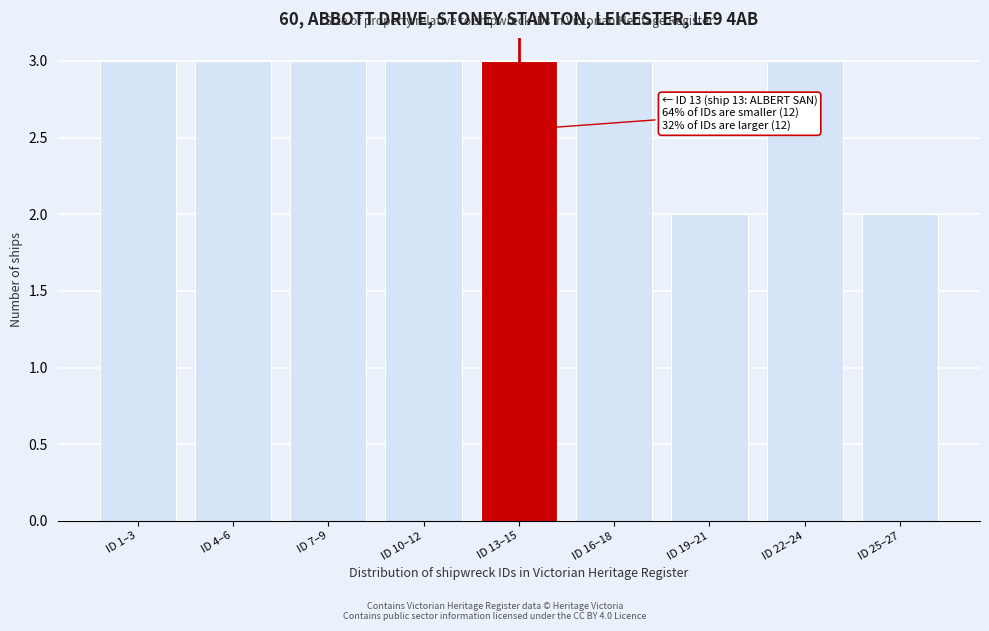

Reading left to right, transcribe all the data shown in this chart.

ID 1–3=3	ID 4–6=3	ID 7–9=3	ID 10–12=3	ID 13–15=3	ID 16–18=3	ID 19–21=2	ID 22–24=3	ID 25–27=2